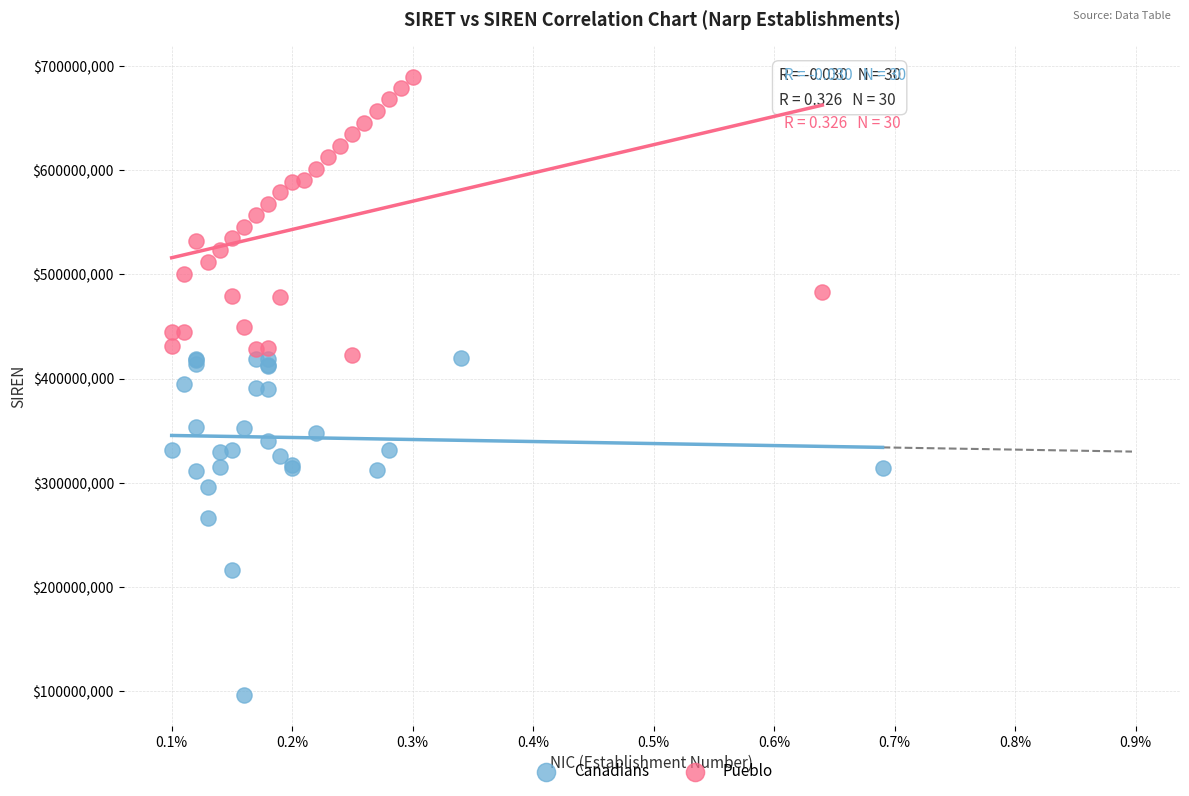

What are all the series names shown in the legend?

Canadians, Pueblo